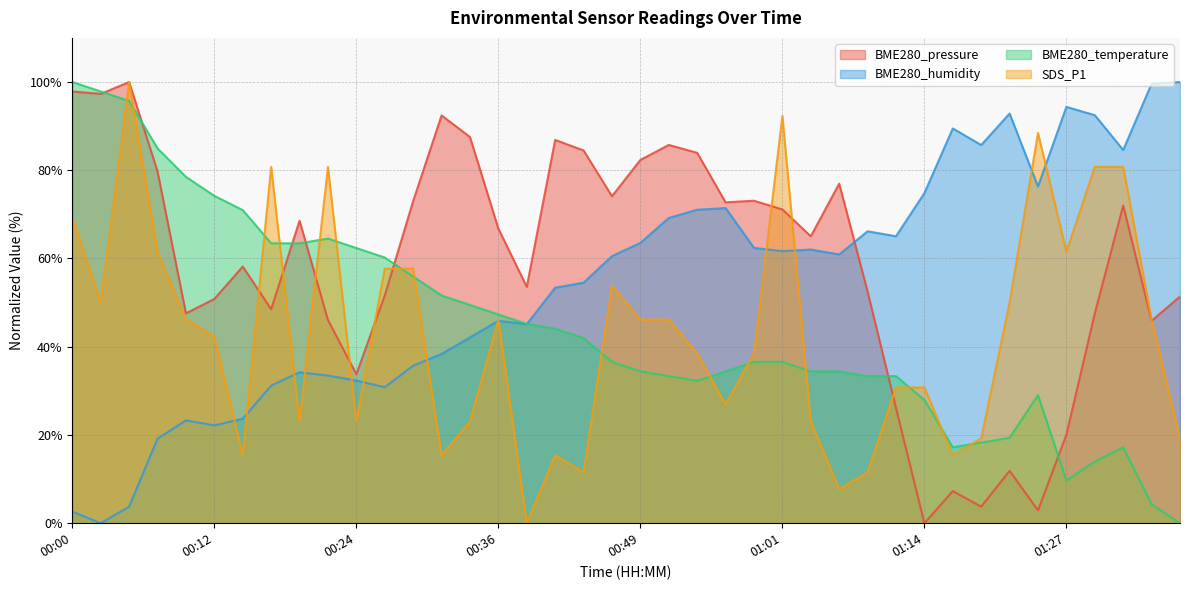

Read the BME280_humidity value at 00:41.

53.4